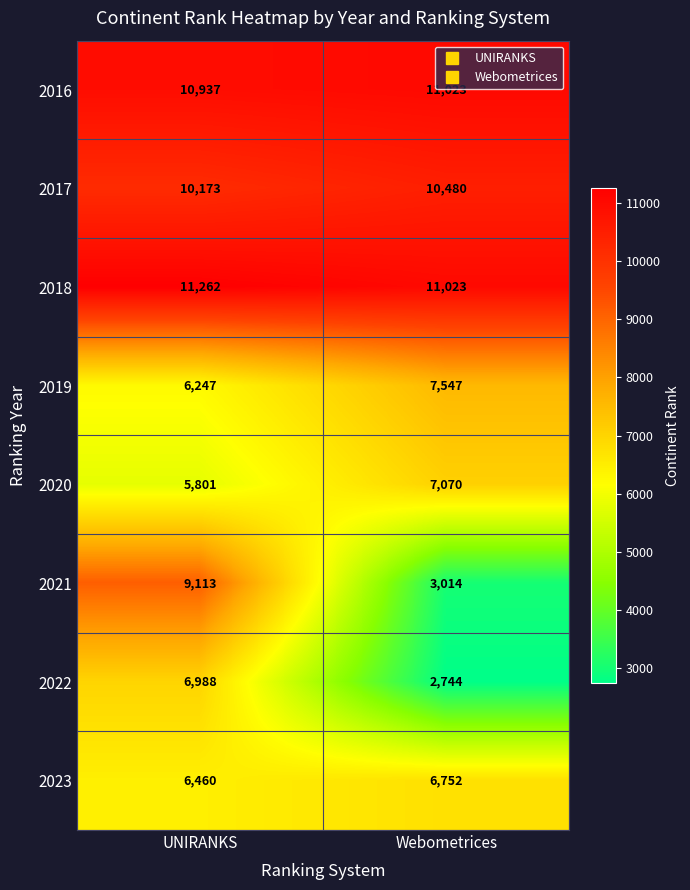

Is it true that 2016 equals 19213 at Webometrices?

False